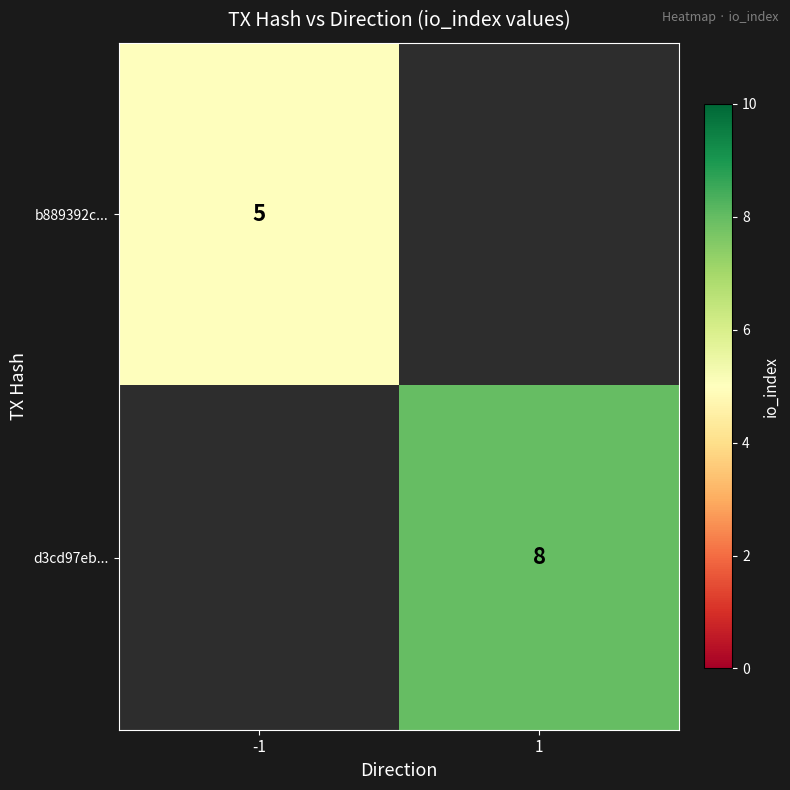

The b889392c... series shows 5 at -1. True or false?

True